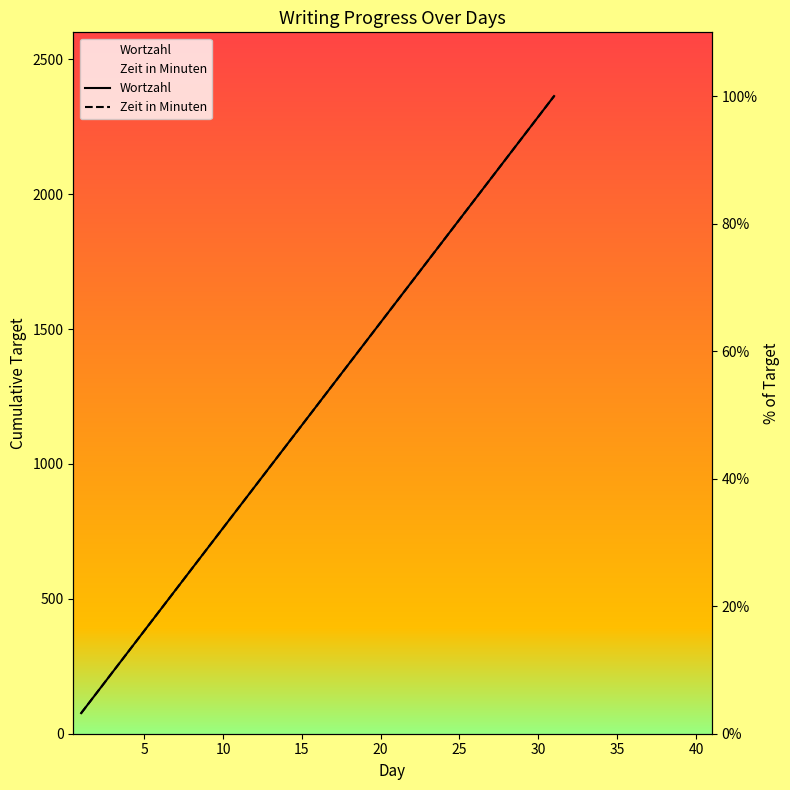

What is the value of the Zeit in Minuten point at the 10th from the left?

32.3